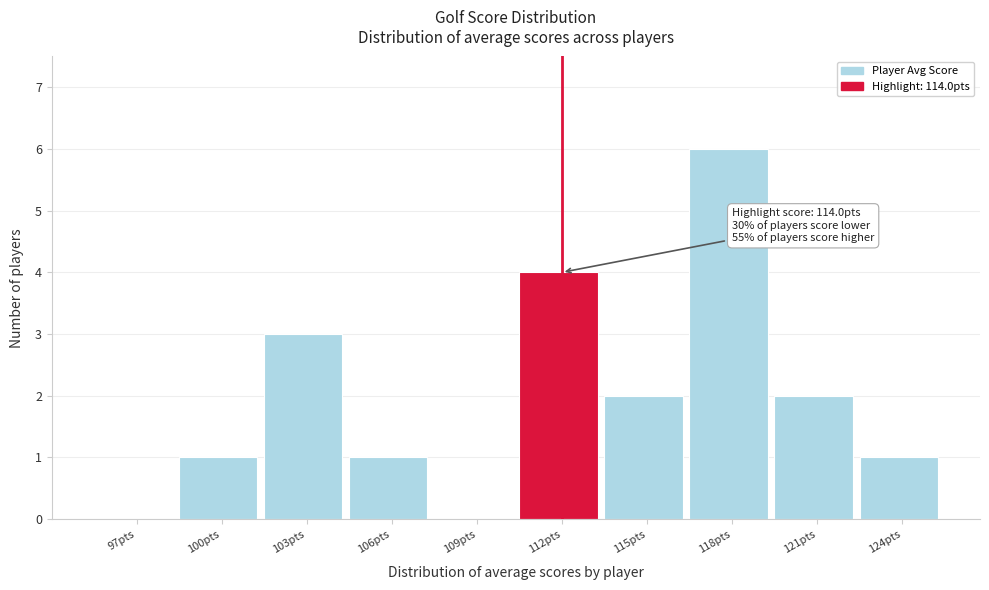

Reading right to left, transcribe all the data shown in this chart.

124pts=1	121pts=2	118pts=6	115pts=2	112pts=4	109pts=0	106pts=1	103pts=3	100pts=1	97pts=0